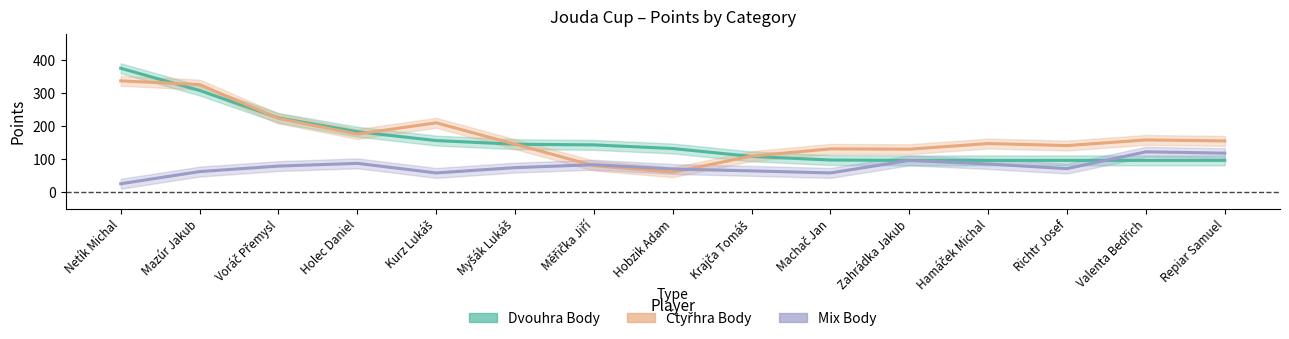

The value of Dvouhra Body at Repiar Samuel is 23.9. True or false?

False